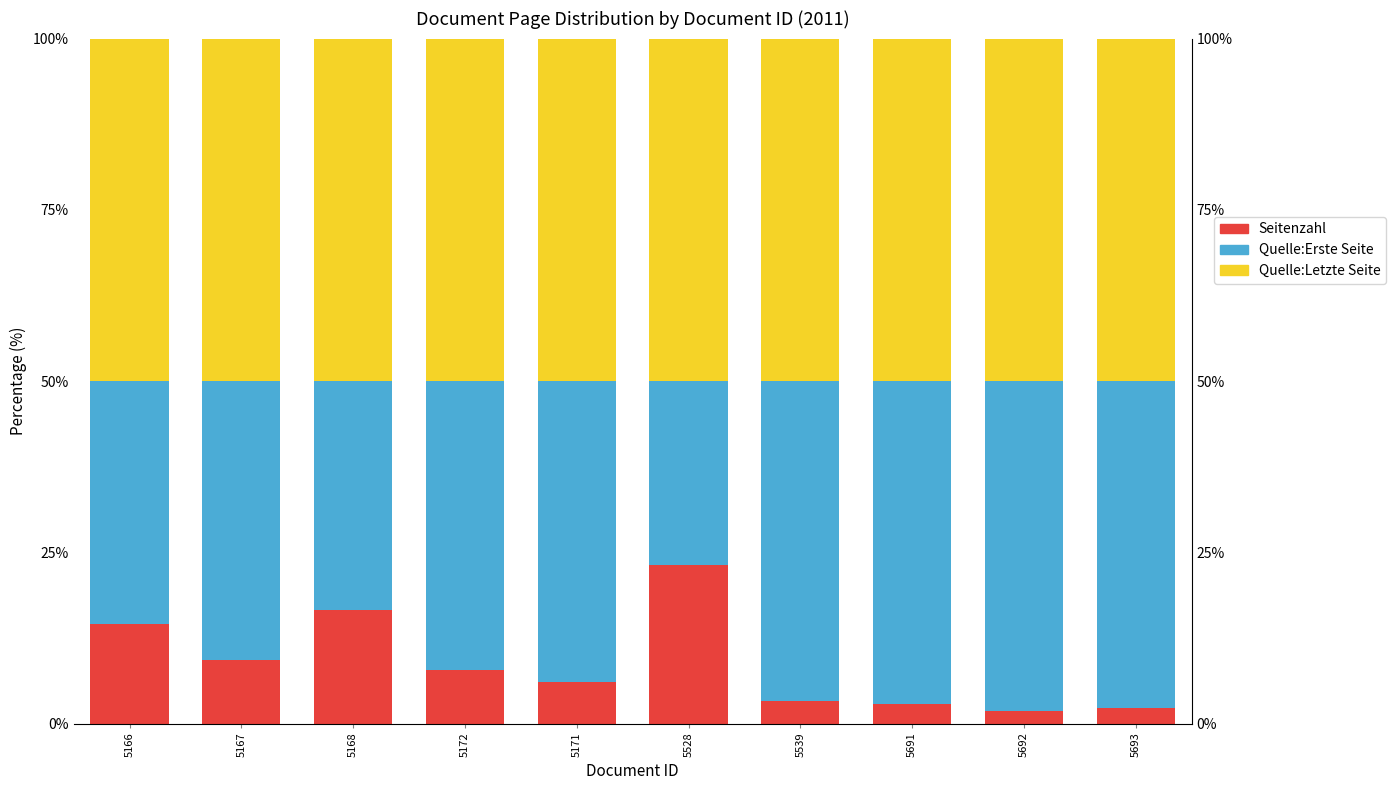

What is the spread (max minus min) of values at 5167?

40.7